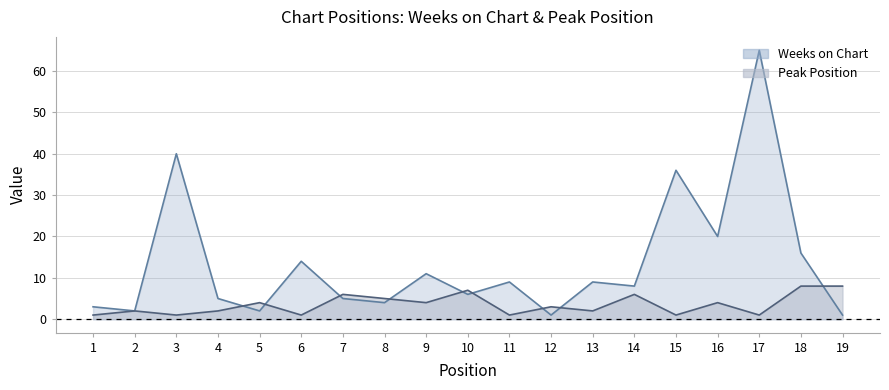

Which has a higher value, 10 or 11?

11